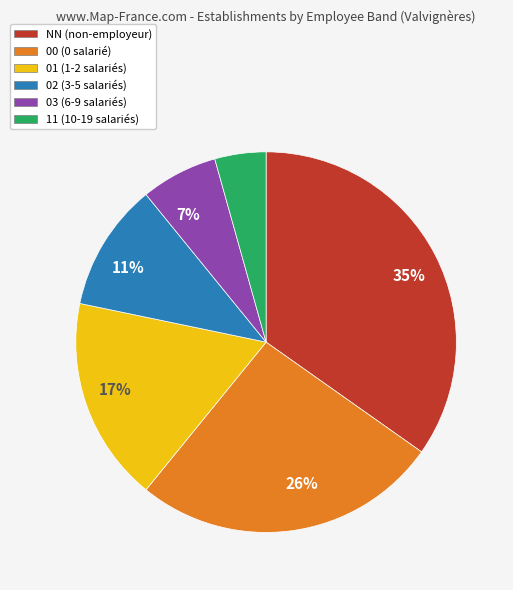

Count the number of slices in the pie.

6